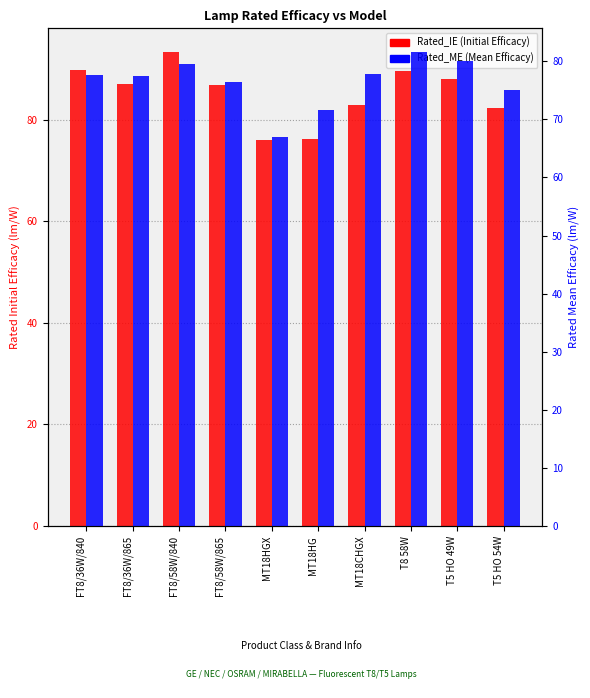

What is the label of the 5th bar from the right?

MT18HG